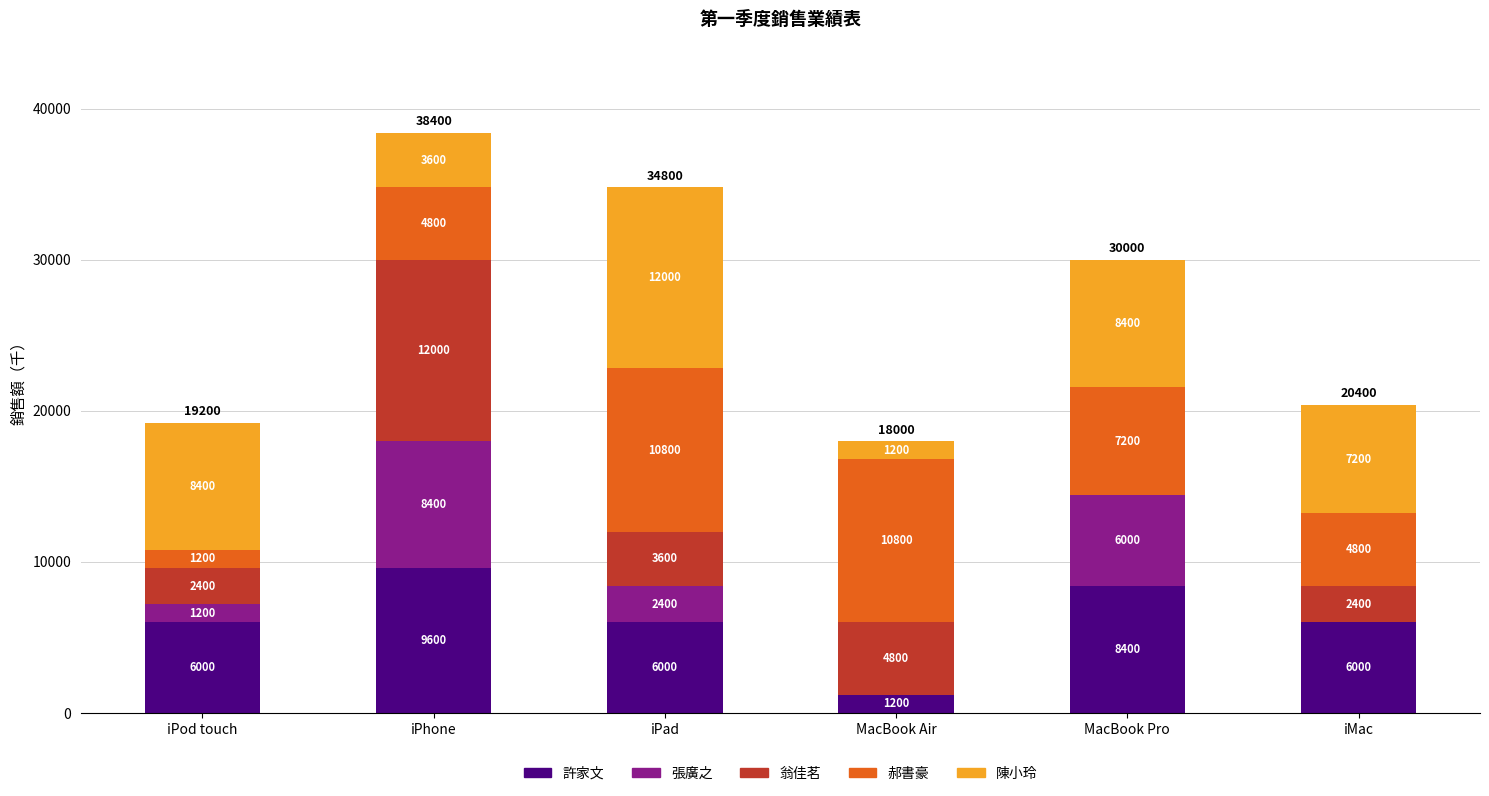

What is the sum of the 許家文 values at MacBook Air and MacBook Pro?

9600